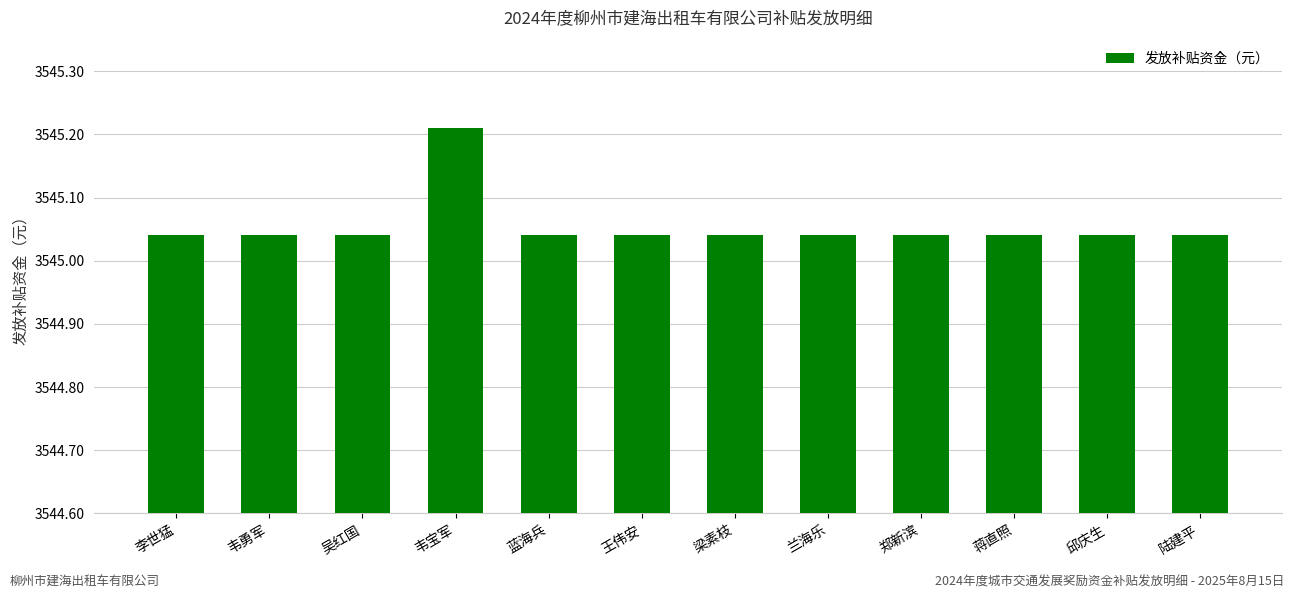

What is the sum of the values at 韦勇军 and 郑新滨?

7090.1